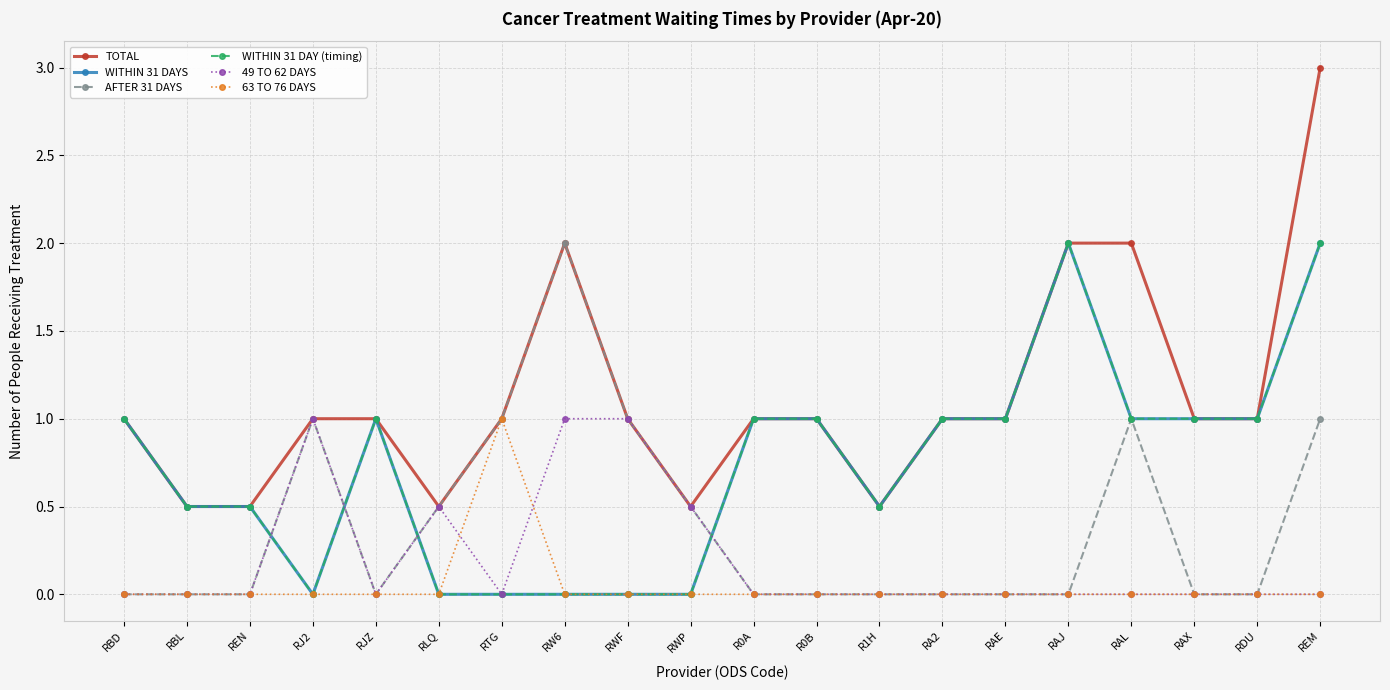

Which series ends up on top after the final intersection of WITHIN 31 DAYS and AFTER 31 DAYS?

WITHIN 31 DAYS